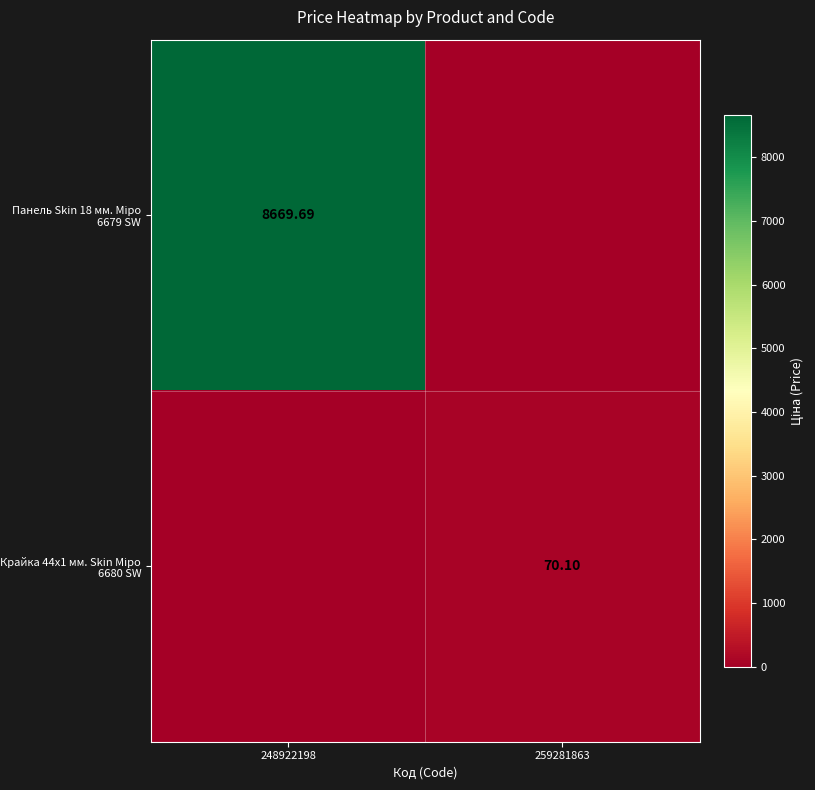

What is the sum of the Крайка 44x1 мм. Skin Міро 6680 SW values at 248922198 and 259281863?

70.1